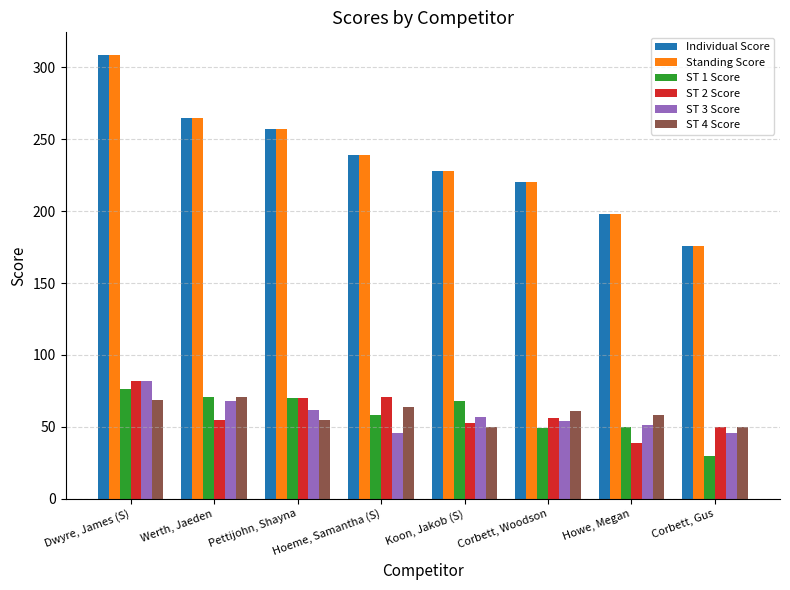

What is the smallest value displayed?

30